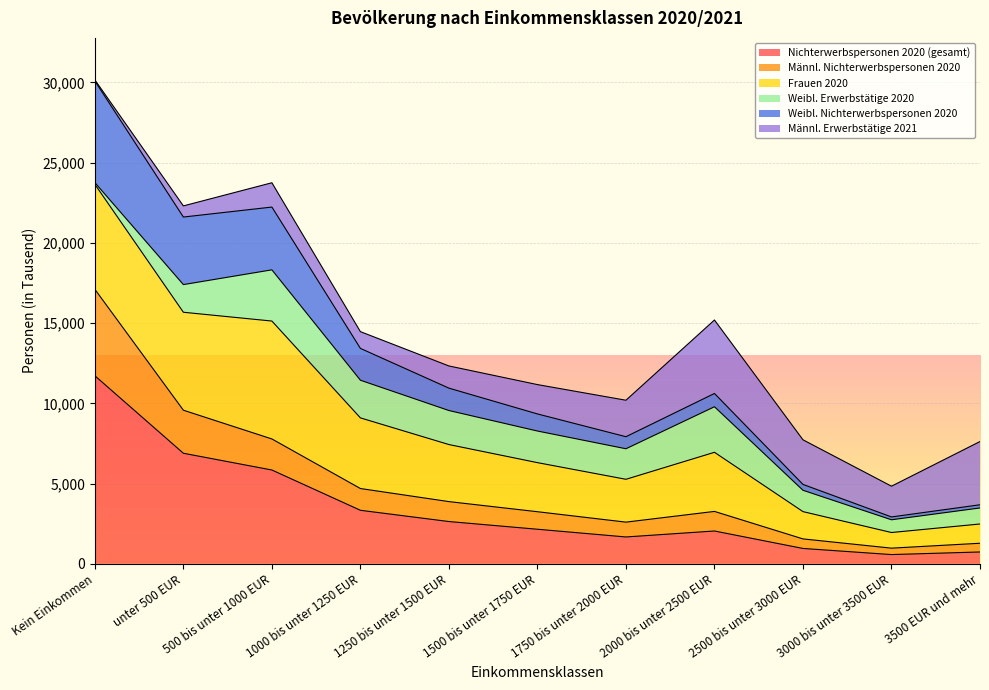

At which label does Nichterwerbspersonen 2020 (gesamt) first exceed 2157?

Kein Einkommen